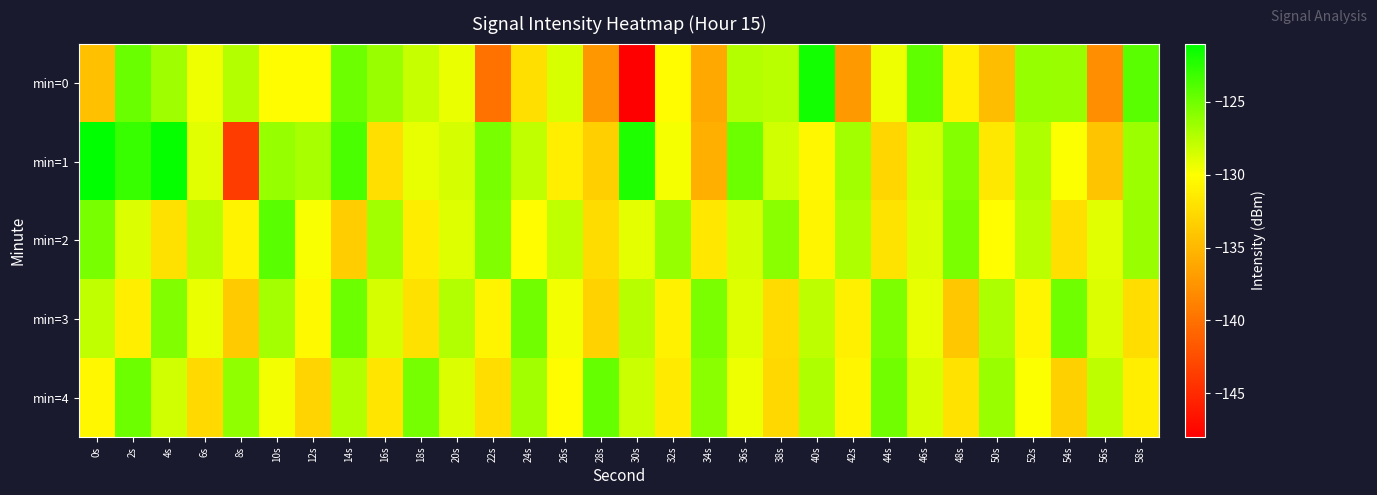

How many distinct data groups are displayed?

5